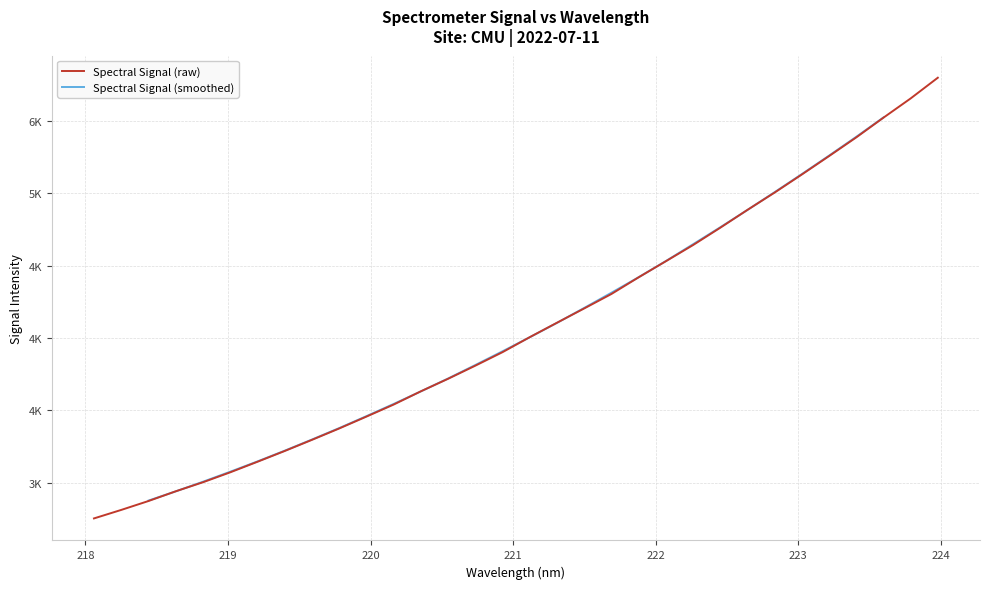

Which label corresponds to the largest value in the chart?

223.9802